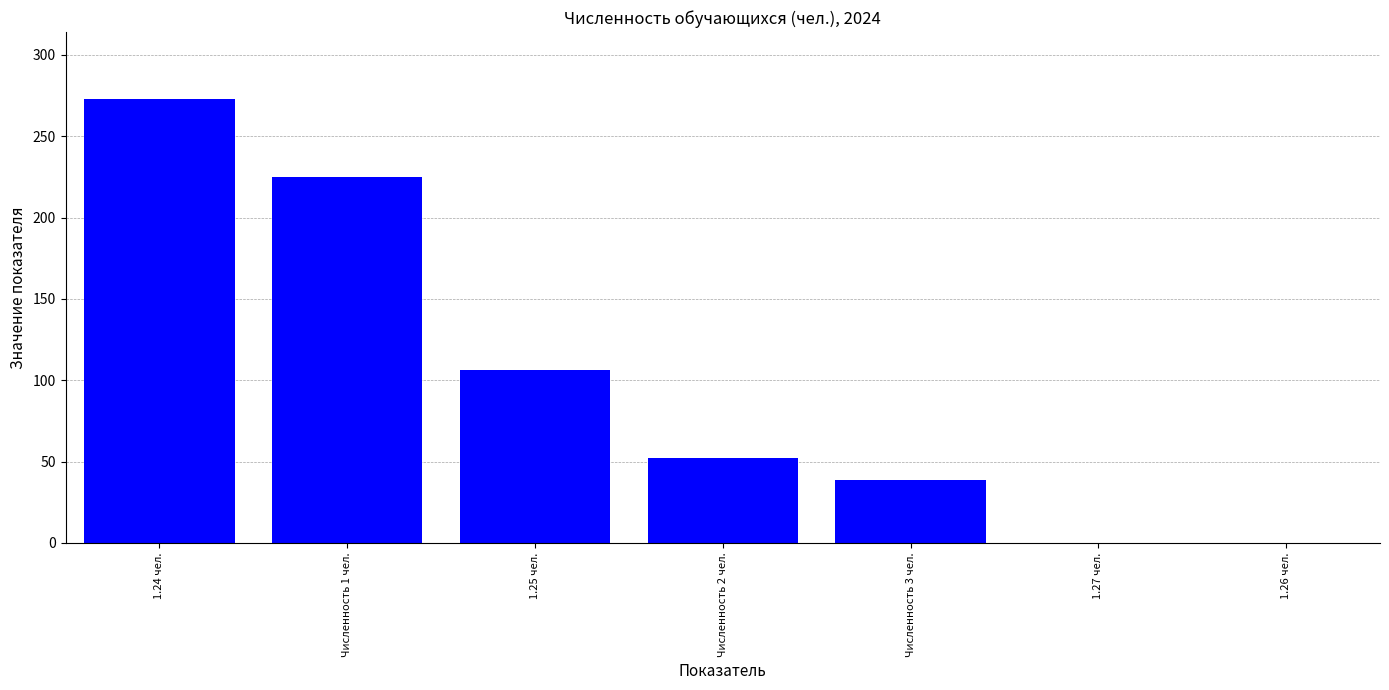

What is the average value?

99